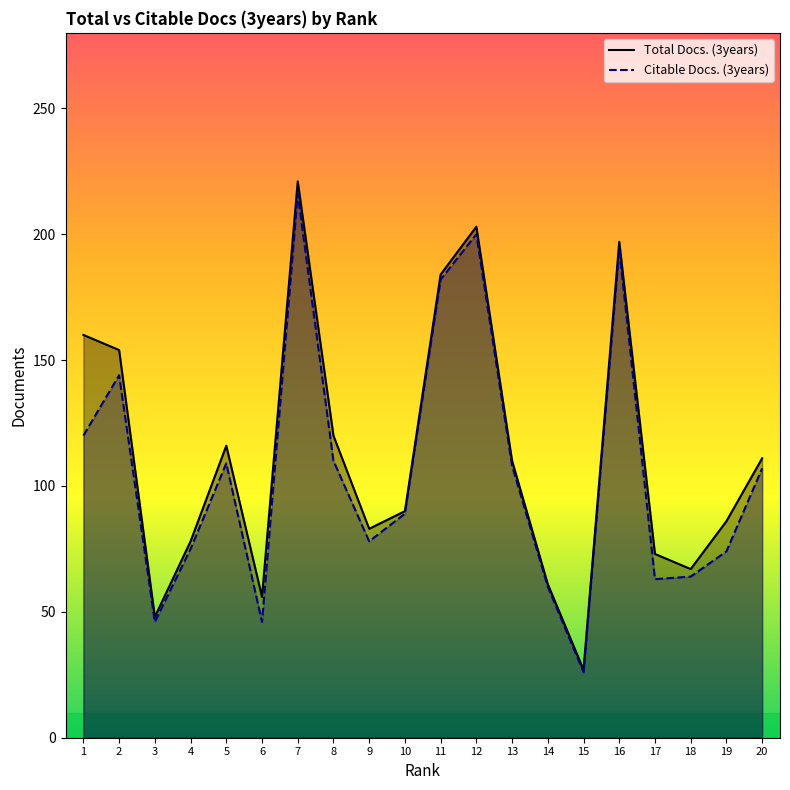

What are all the series names shown in the legend?

Total Docs. (3years), Citable Docs. (3years)